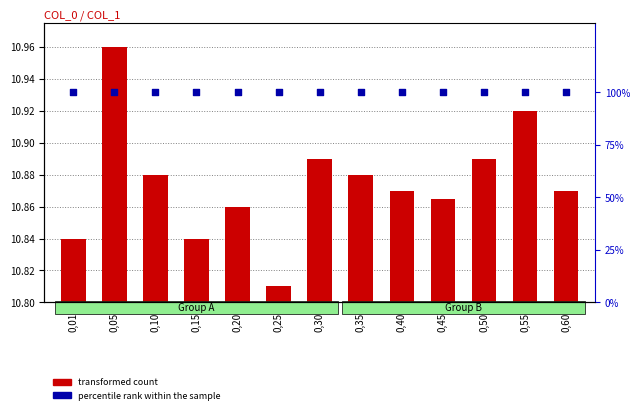

At which category is the sum across all series the highest?

0,05